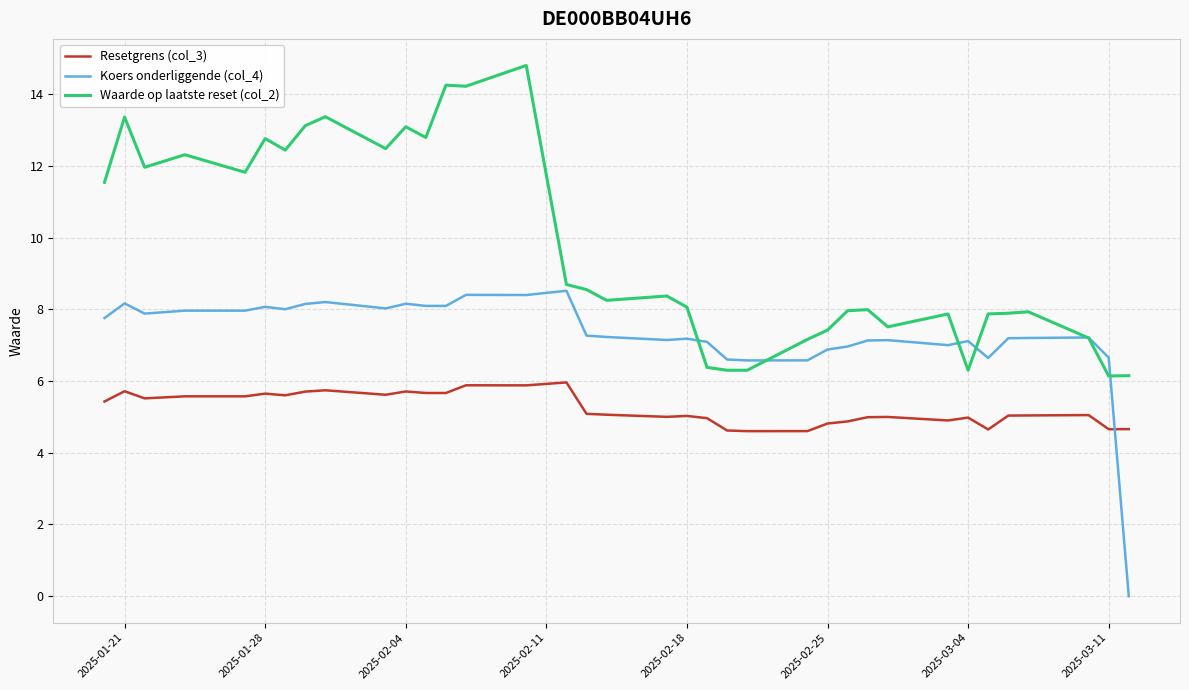

List the series in order of their overall mean, lowest first.

Resetgrens (col_3), Koers onderliggende (col_4), Waarde op laatste reset (col_2)